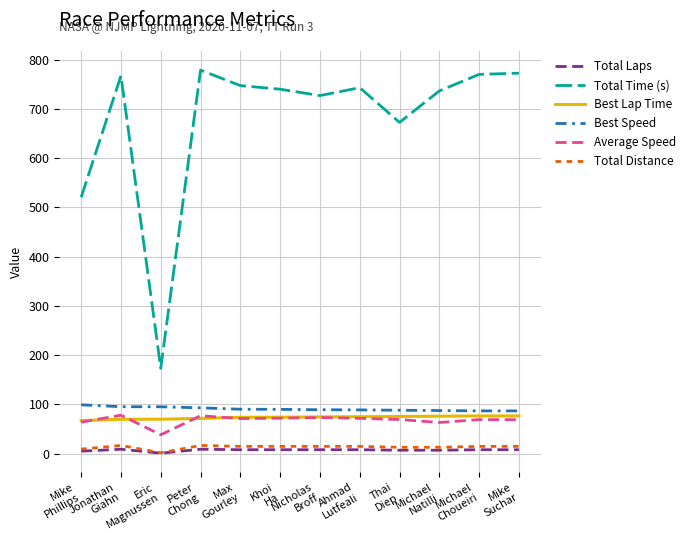

What is the lowest value of the Best Lap Time series?

67.1